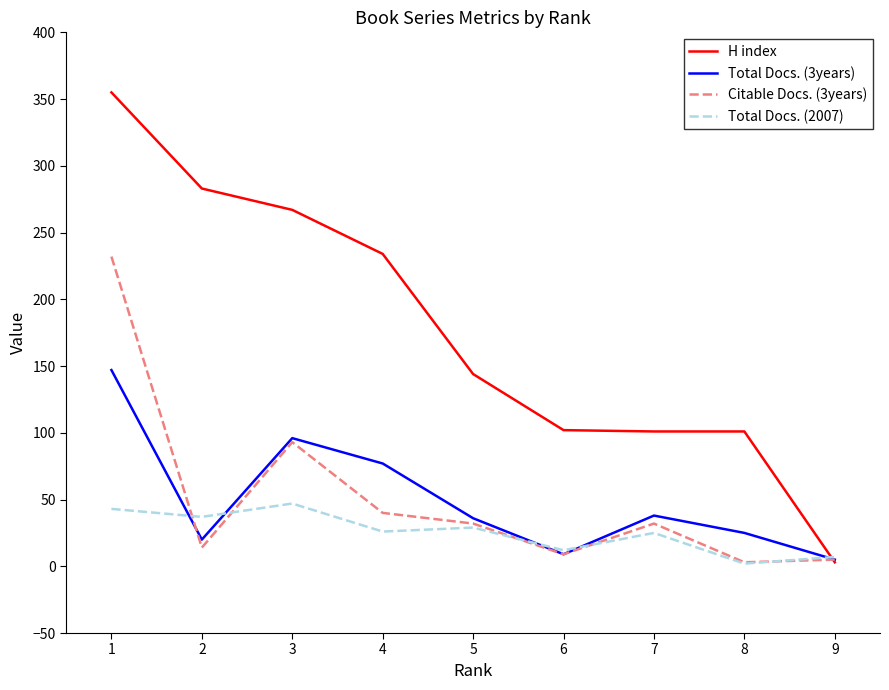

At how many categories does at least one series exceed 84?

8